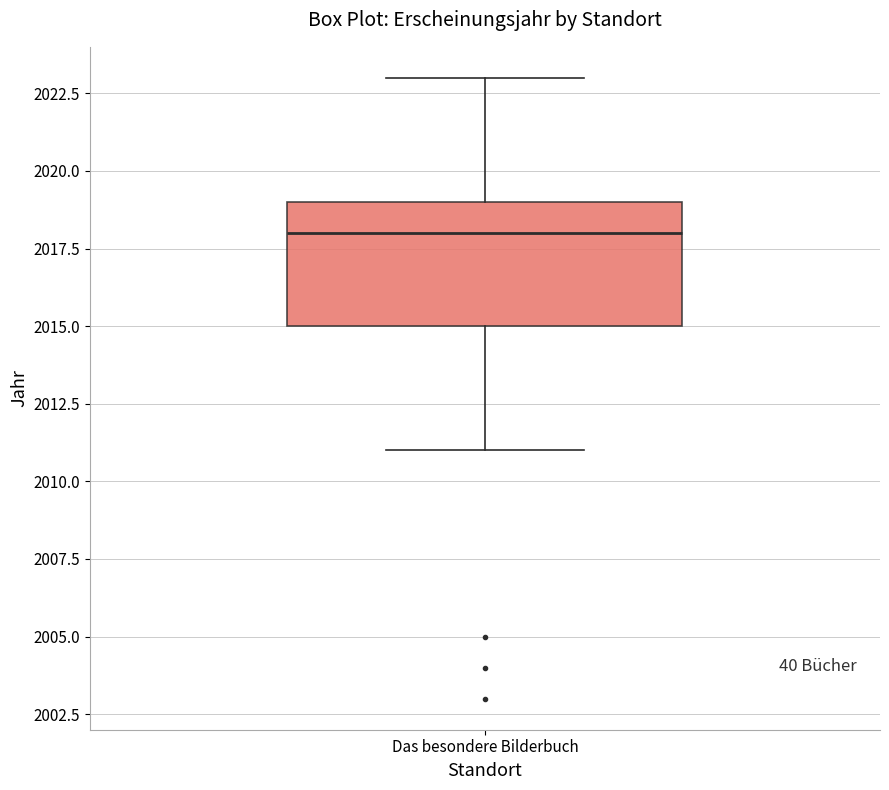

Where is the upper edge of the box for Das besondere Bilderbuch on the y-axis? The values are not printed on the chart, so give them approximately, as read against the axis.

2019